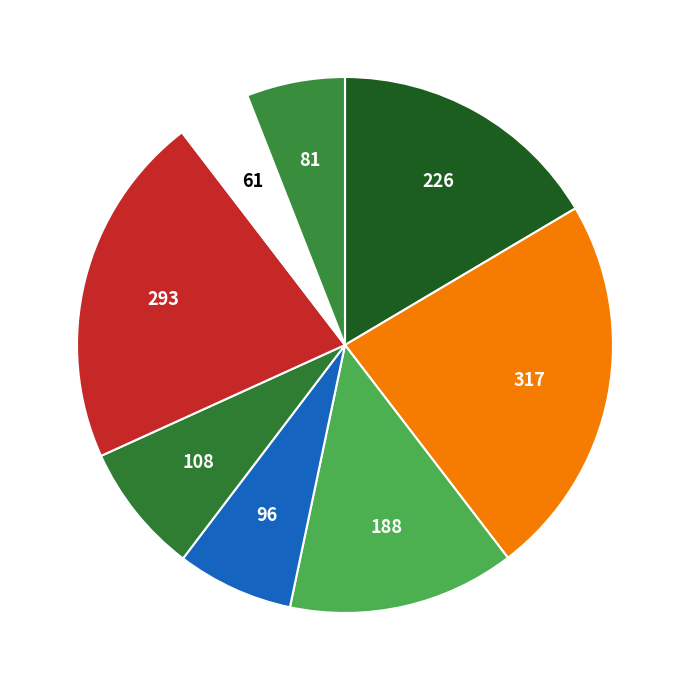

Count the number of slices in the pie.

8